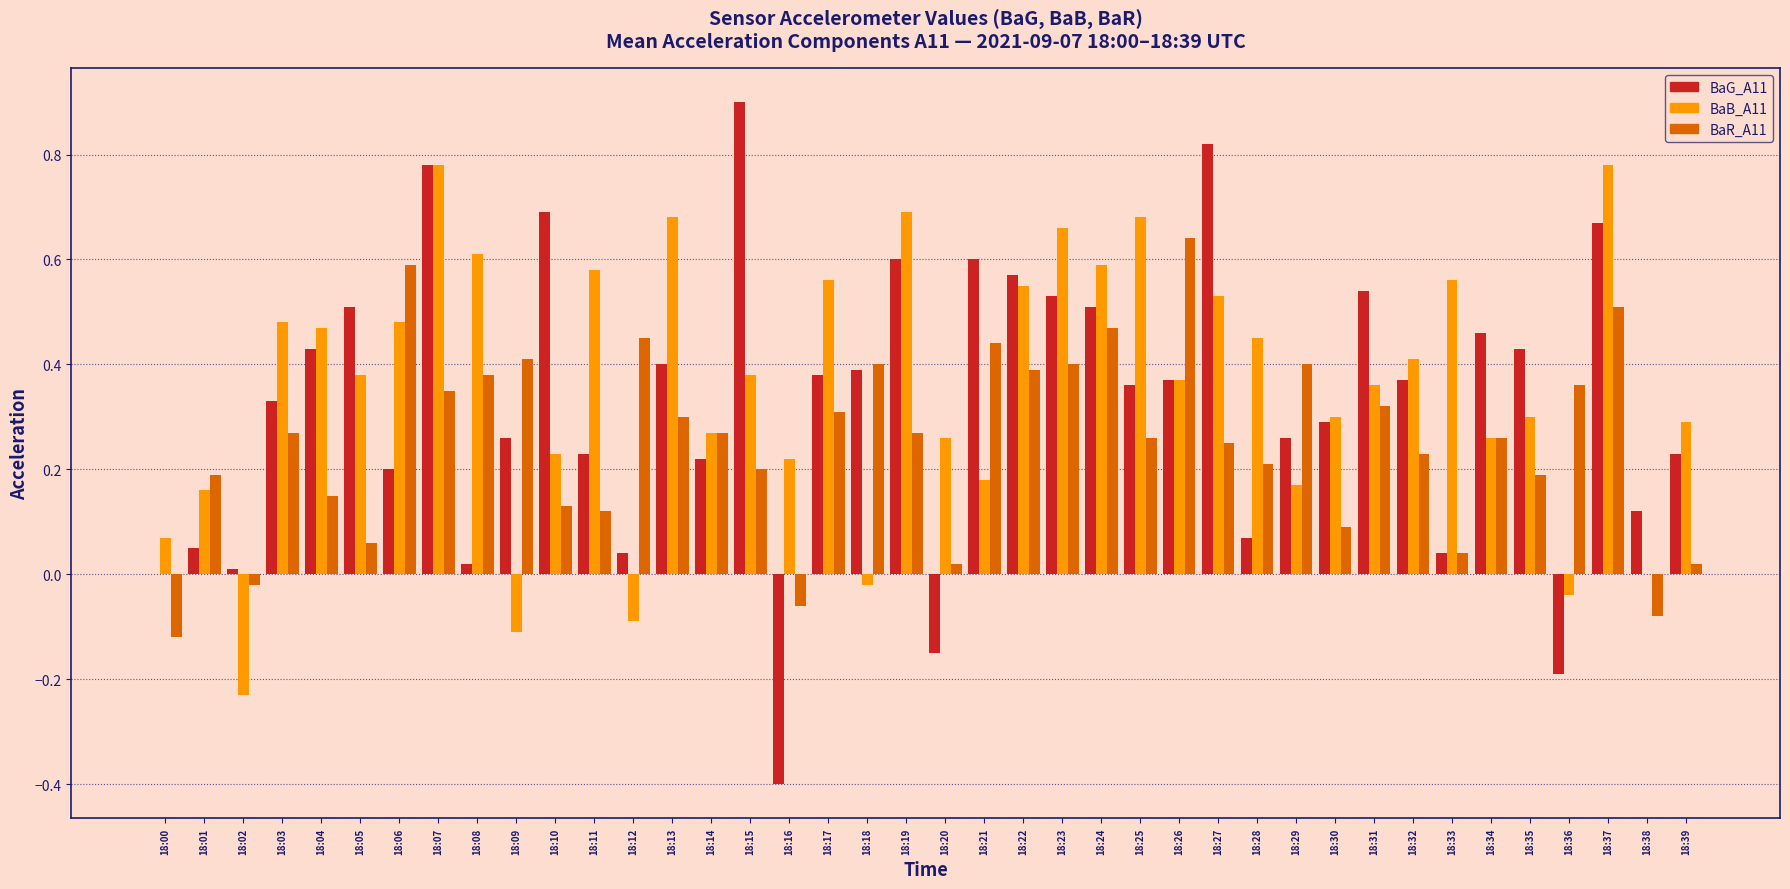

Is the value of BaB_A11 at 18:08 greater than the value of BaG_A11 at 18:25?

Yes